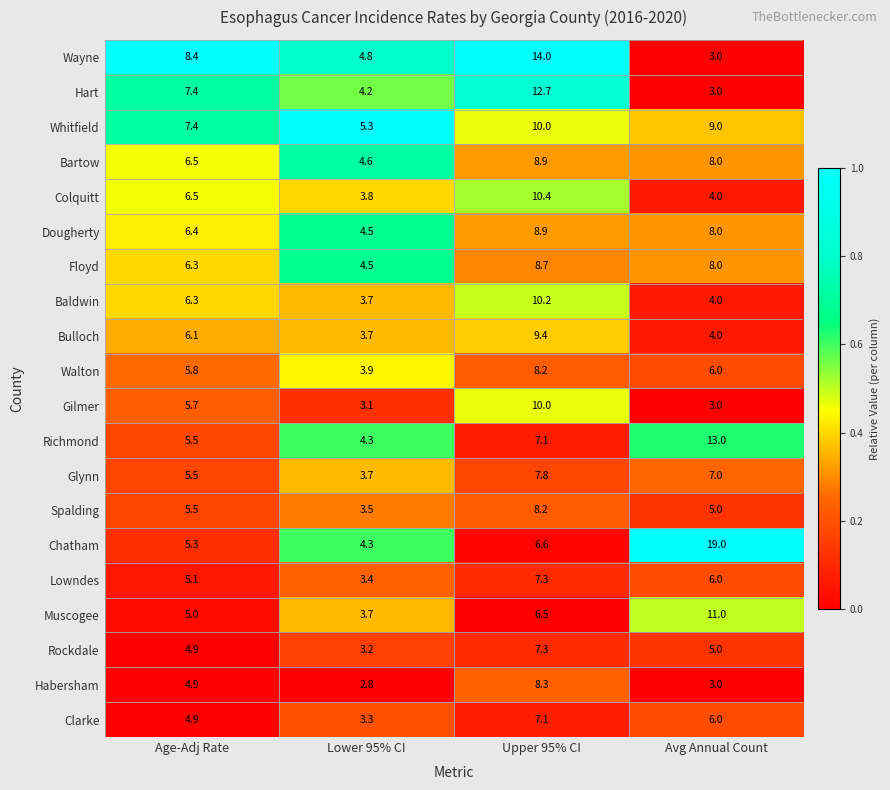

The Walton series shows 1.8 at Lower 95% CI. True or false?

False